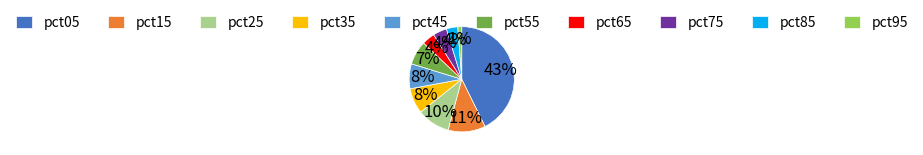

Between pct45 and pct25, which is larger?

pct25